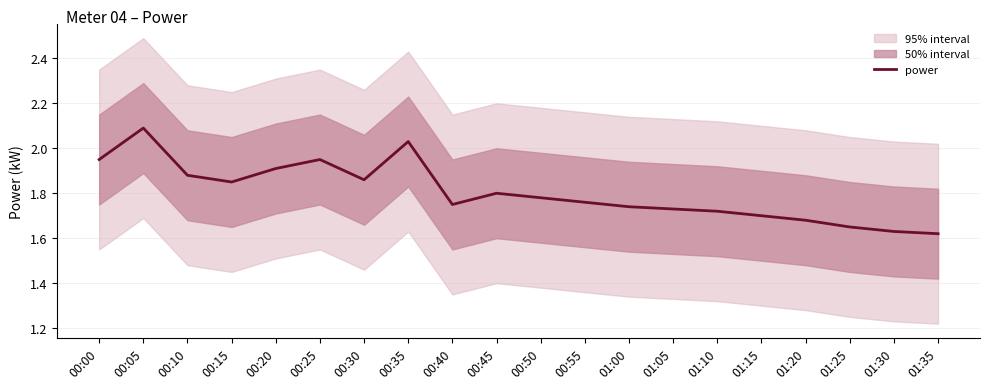

True or false: there are more than 1 points higher than both neighbors.

True